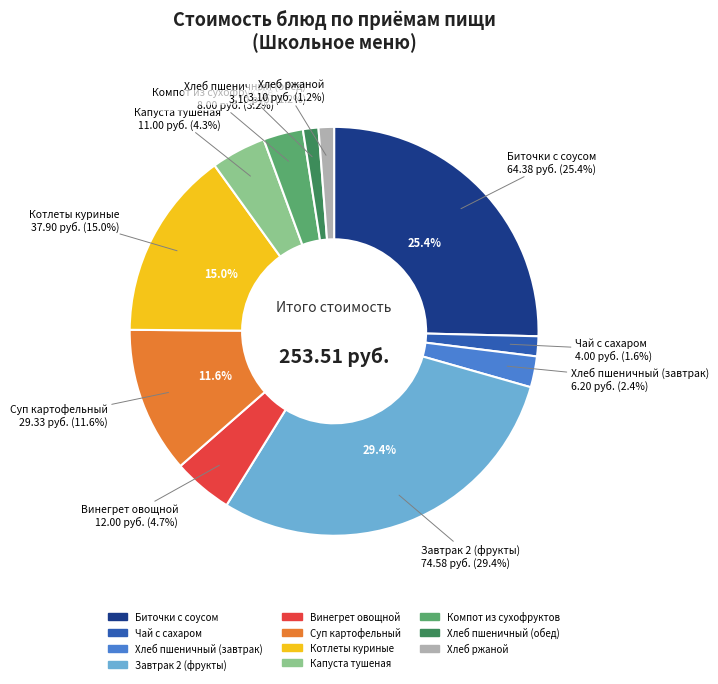

Is it true that Винегрет овощной is 17% of the pie?

False